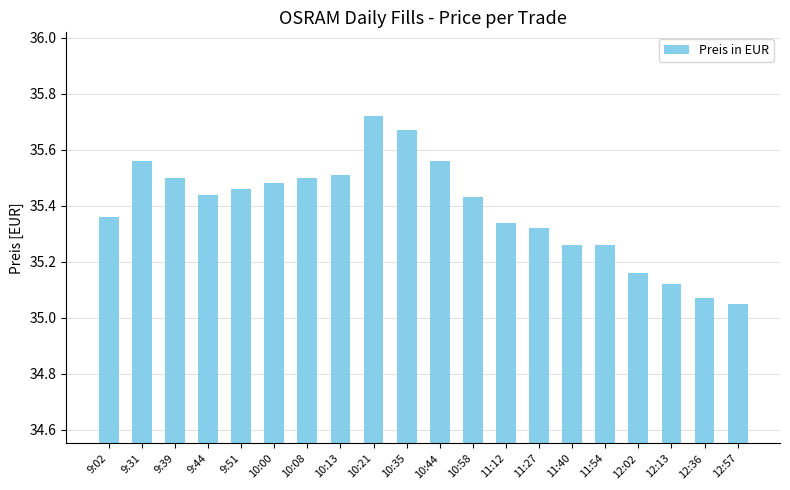

Is it true that the value at 9:51 is 35.5?

True